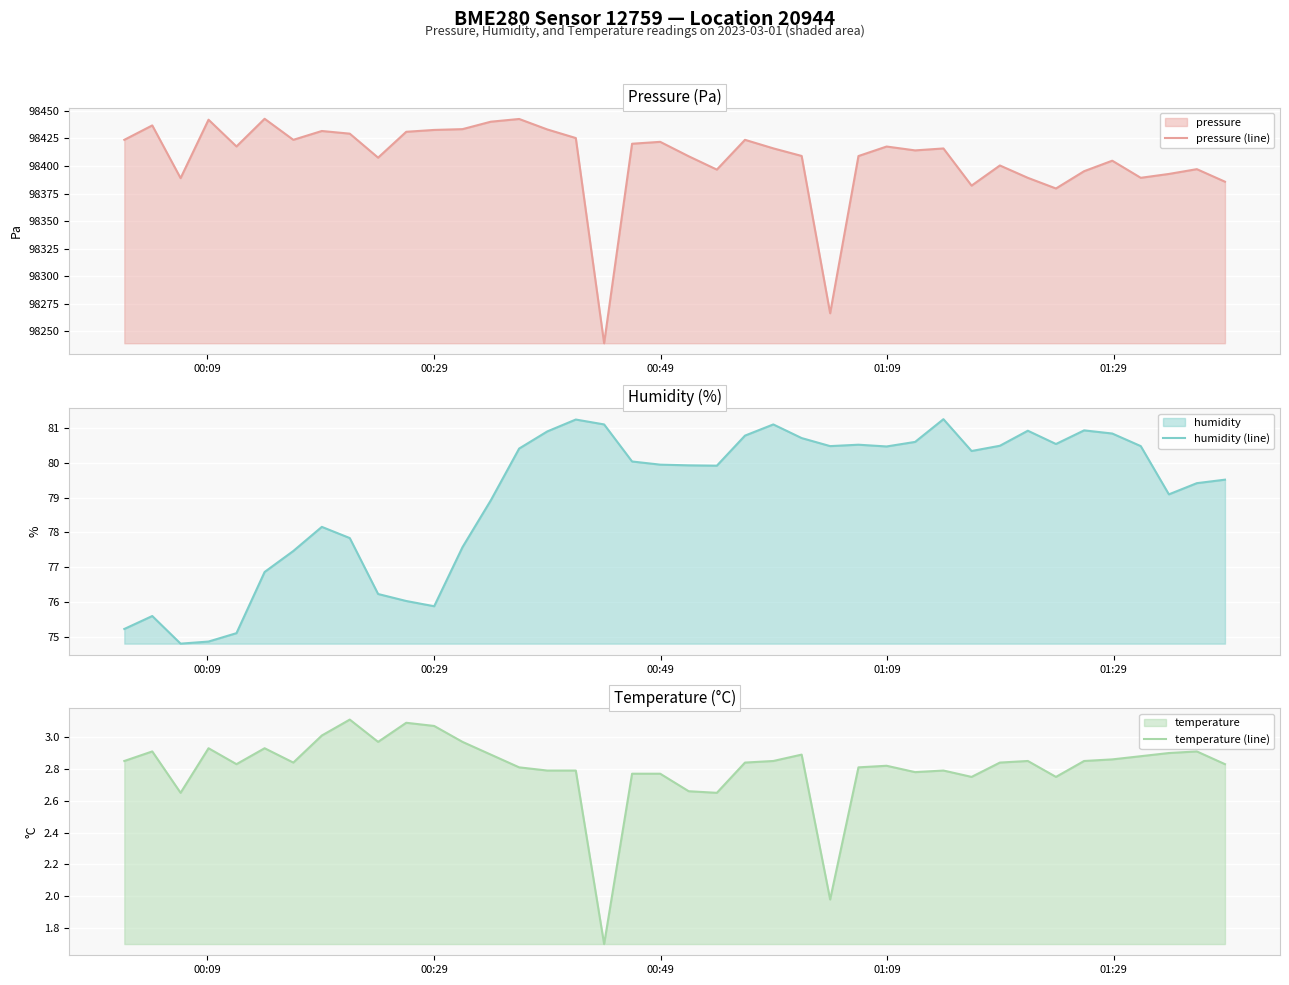

How many lines are shown in the chart?

3